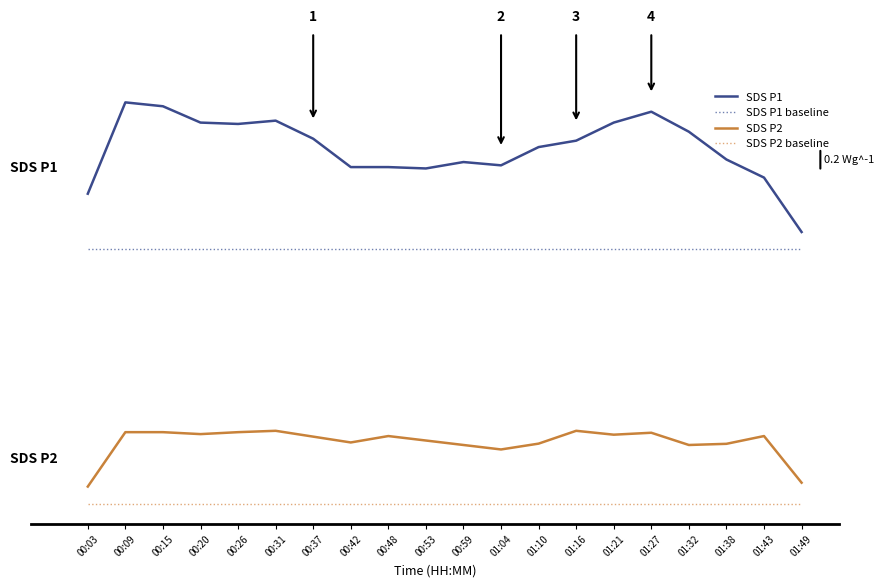

At which category is the sum across all series the highest?

00:09